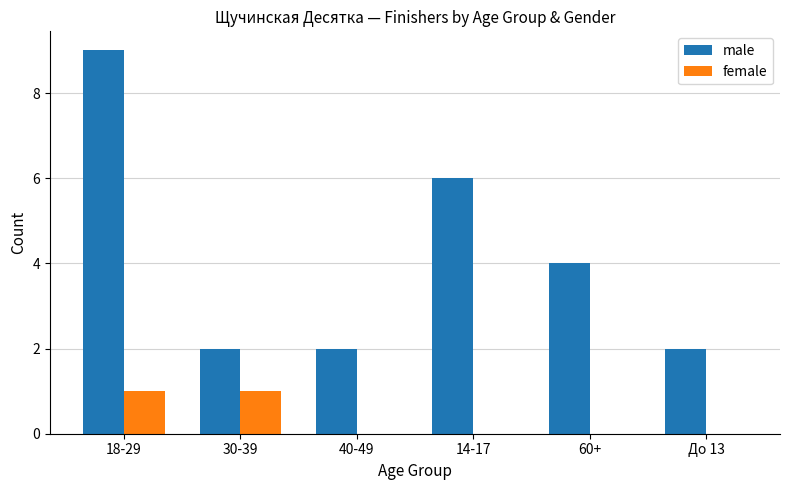

Reading left to right, what are all the values shown in this chart?

male: 9	2	2	6	4	2
female: 1	1	0	0	0	0